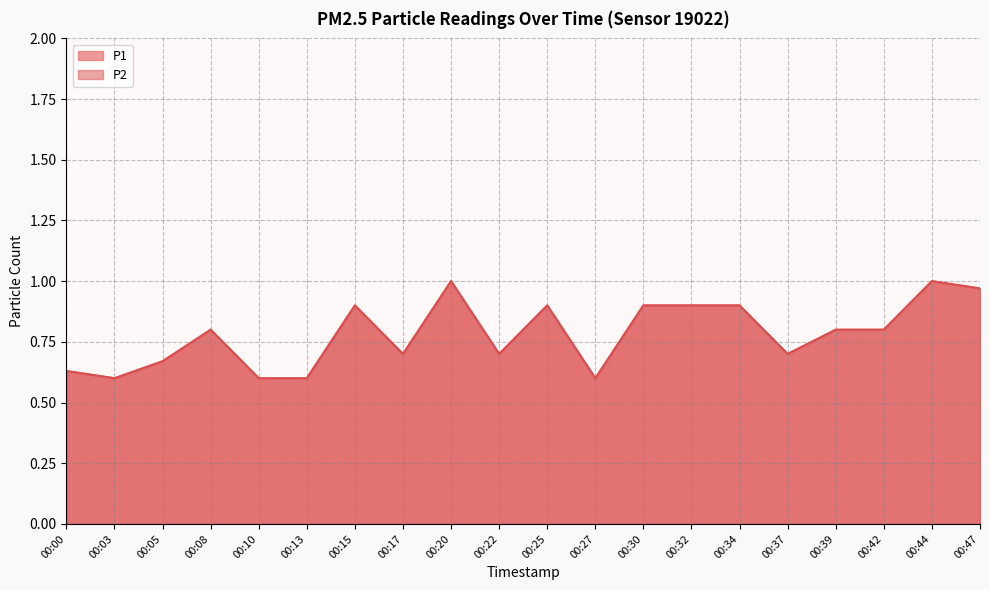

Reading left to right, extract all data points from this chart.

P1: 0.6	0.6	0.7	0.8	0.6	0.6	0.9	0.7	1.0	0.7	0.9	0.6	0.9	0.9	0.9	0.7	0.8	0.8	1.0	1.0
P2: 0.6	0.6	0.7	0.8	0.6	0.6	0.9	0.7	1.0	0.7	0.9	0.6	0.9	0.9	0.9	0.7	0.8	0.8	1.0	1.0